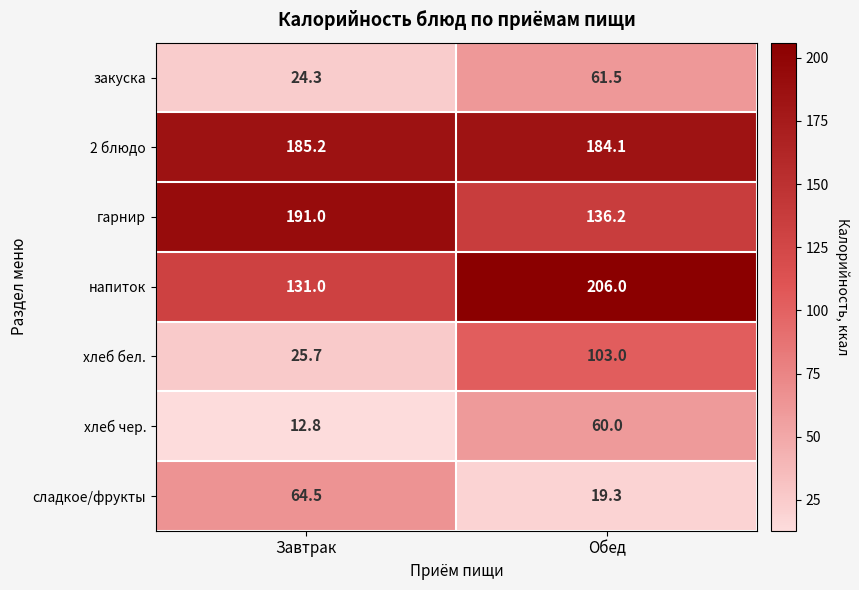

What is the difference between the хлеб чер. values at Завтрак and Обед?

47.2